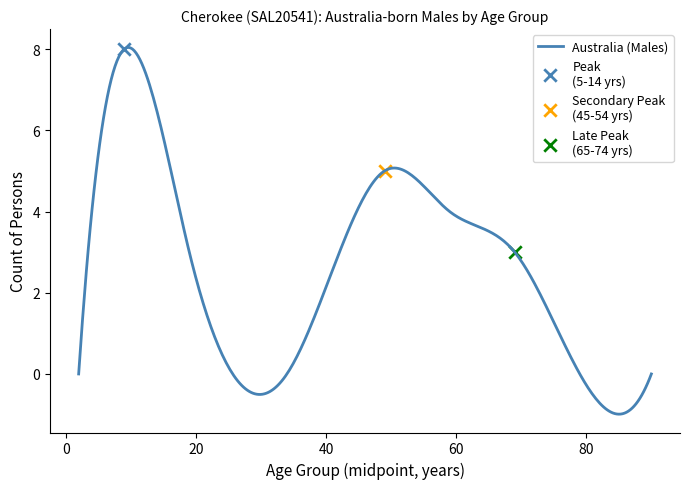

What is the maximum value for Australia (Males)?

8.0